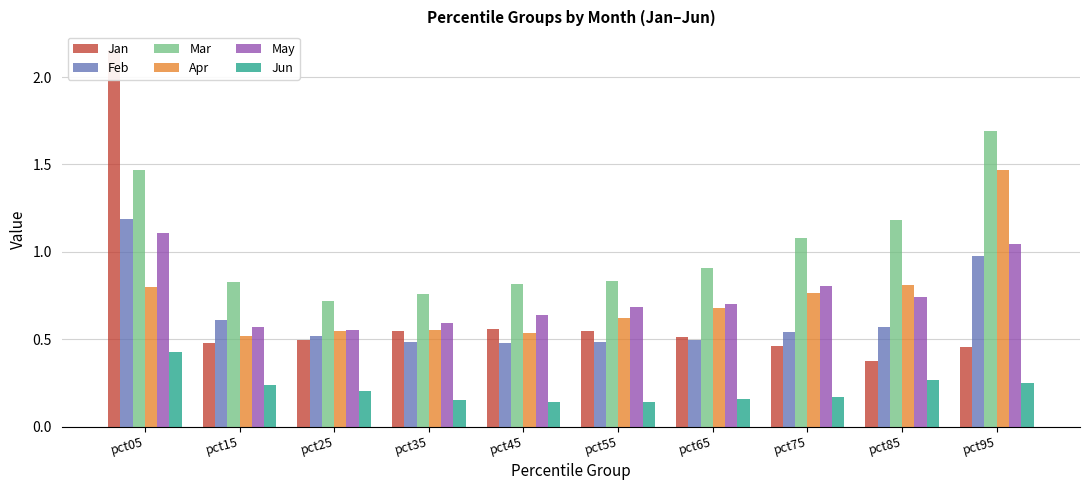

How many bars are there in each group?

6